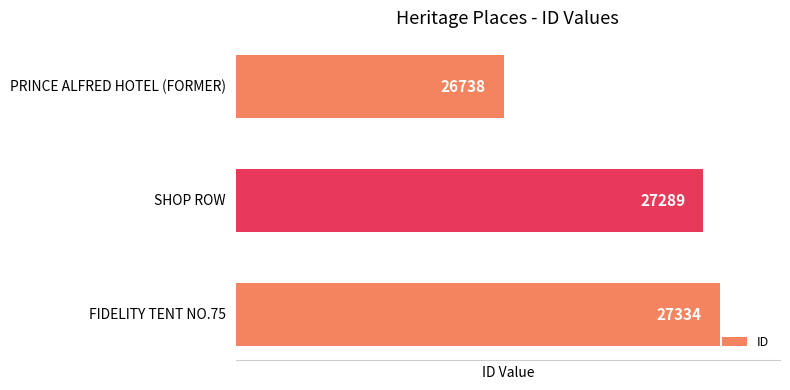

What is the greatest value displayed?

27334